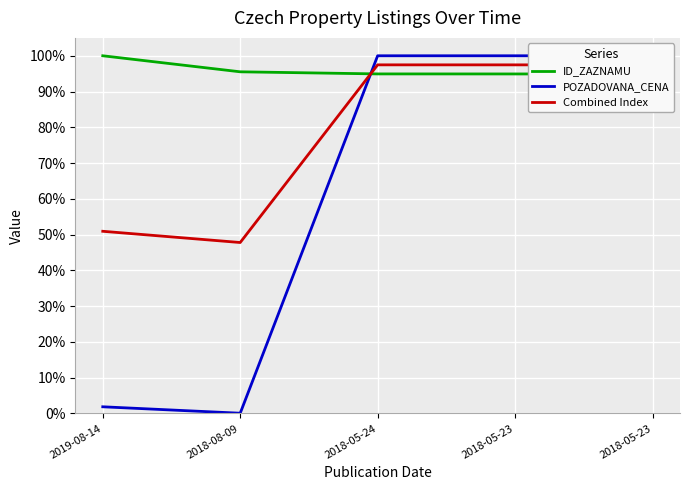

Reading left to right, extract all data points from this chart.

ID_ZAZNAMU: 2019-08-14=1.0	2018-08-09=1.0	2018-05-24=0.9	2018-05-23=0.9	2018-05-23=0.9
POZADOVANA_CENA: 2019-08-14=0.0	2018-08-09=0.0	2018-05-24=1.0	2018-05-23=1.0	2018-05-23=1.0
Combined Index: 2019-08-14=0.5	2018-08-09=0.5	2018-05-24=1.0	2018-05-23=1.0	2018-05-23=1.0